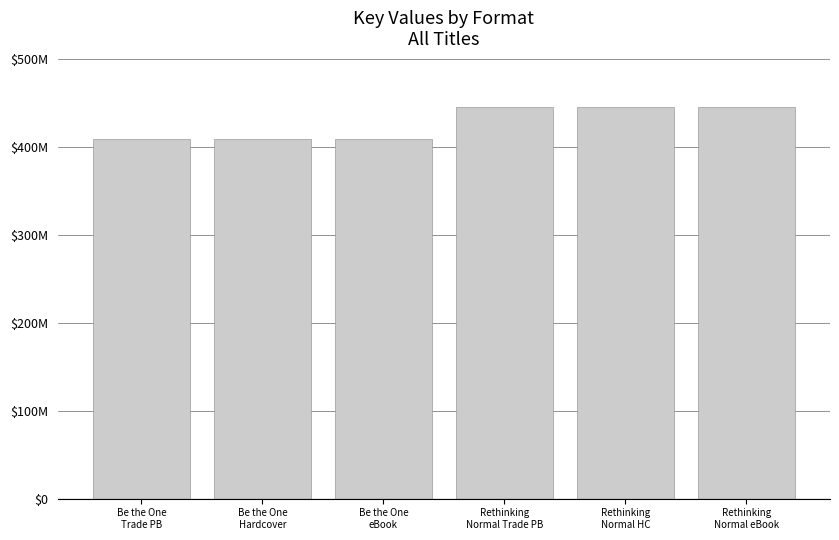

At which label is the value closest to 426906734?

Be the One
Trade PB